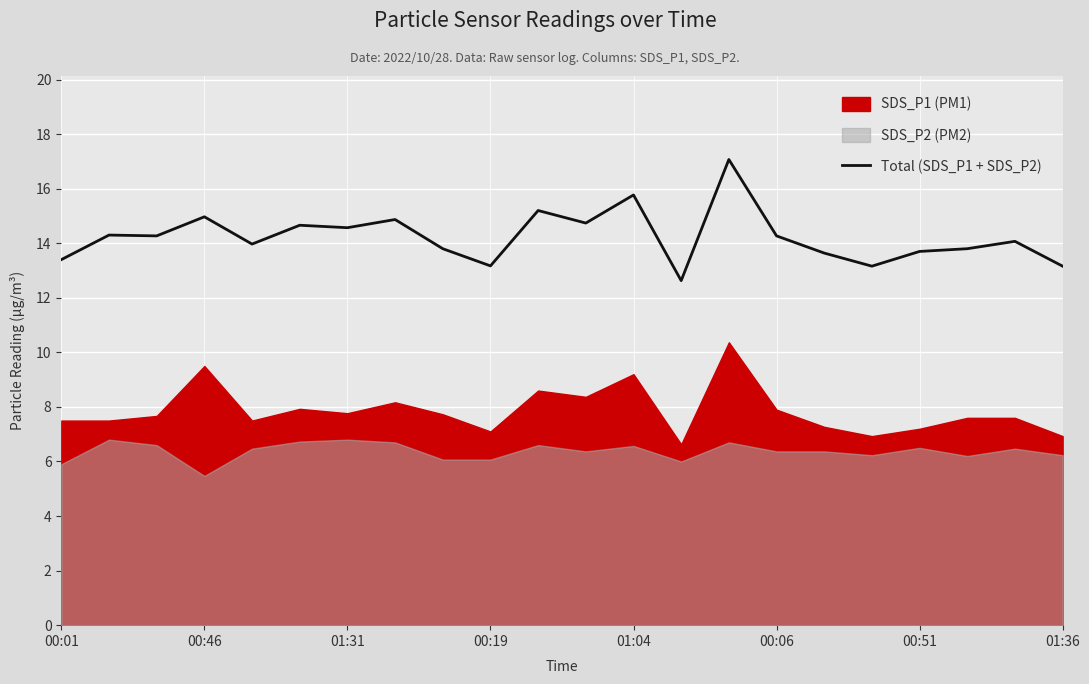

True or false: Total (SDS_P1 + SDS_P2) has a value of 6.2 at 01:36.

False